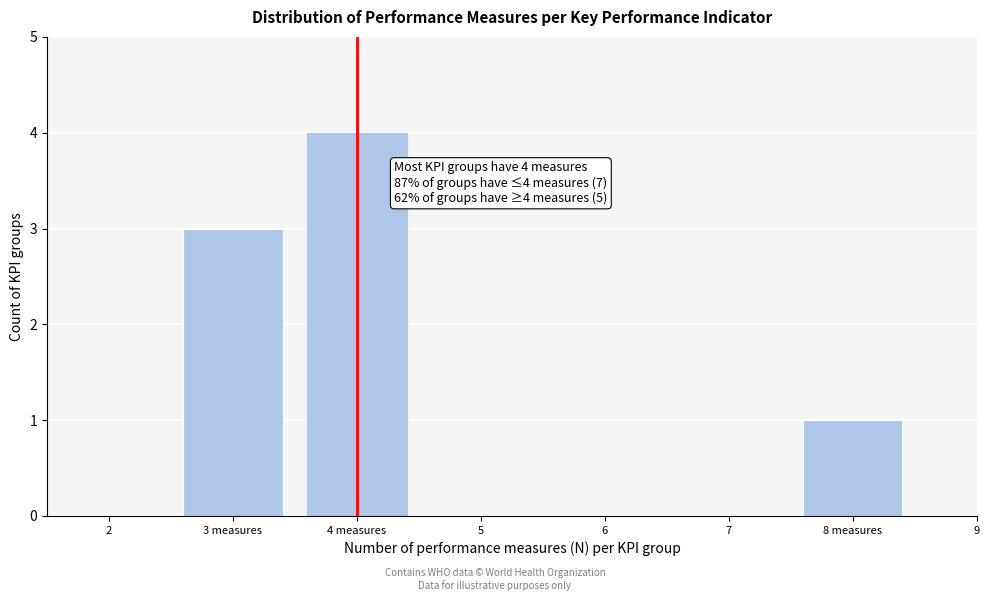

Reading left to right, what are all the values shown in this chart?

3 measures=3	4 measures=4	8 measures=1